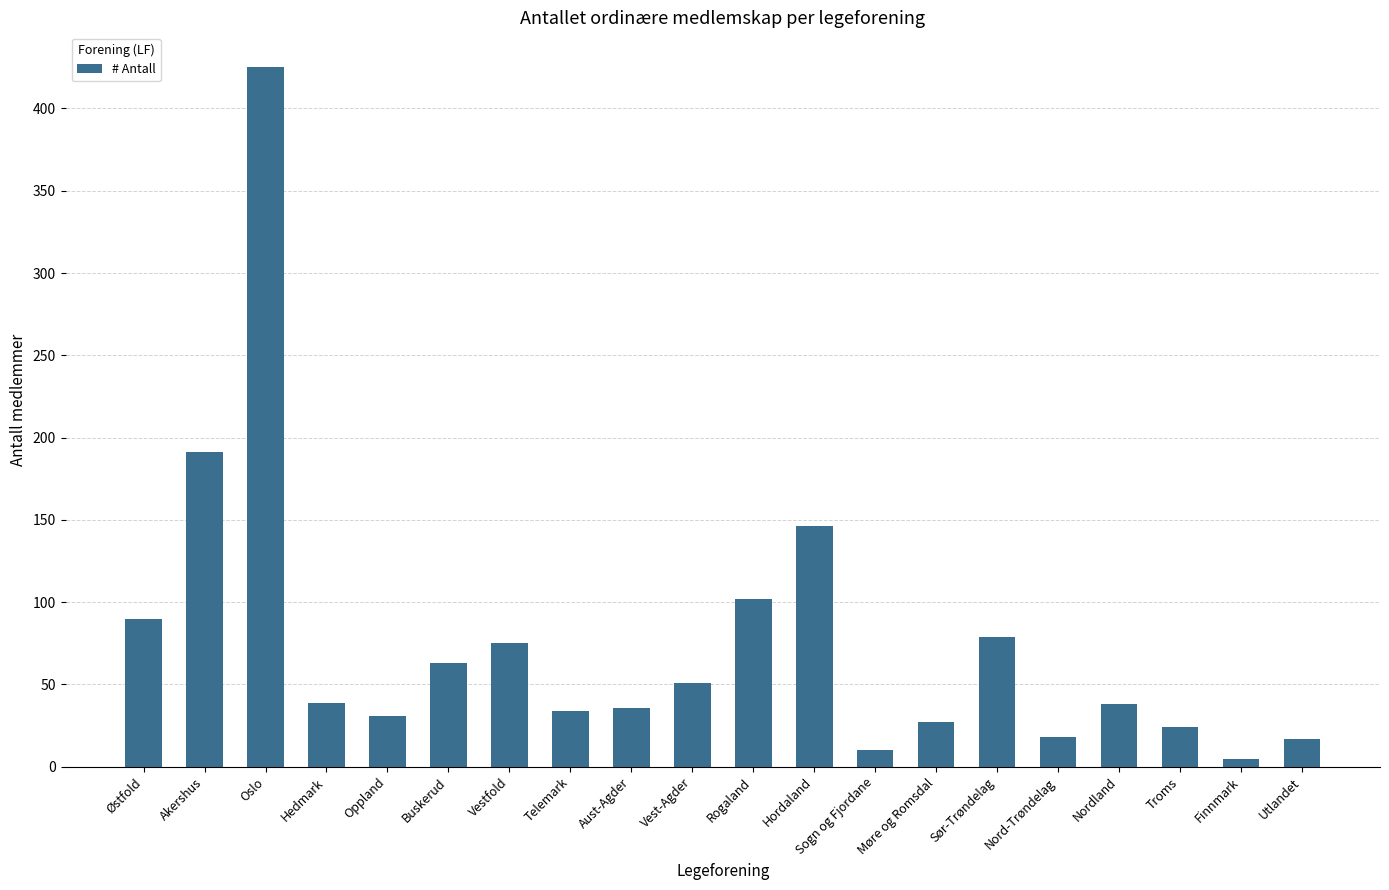

What is the change in value from Rogaland to Sogn og Fjordane?

-92